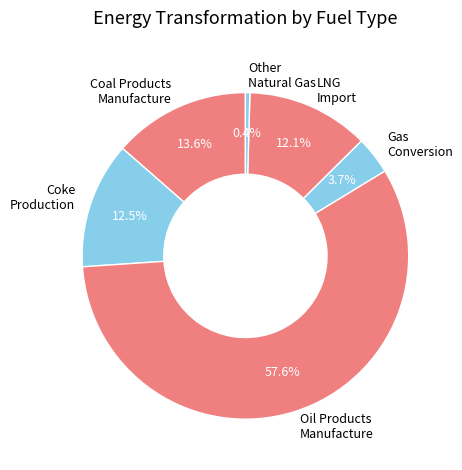

Which slice is the largest?

Oil Products Manufacture